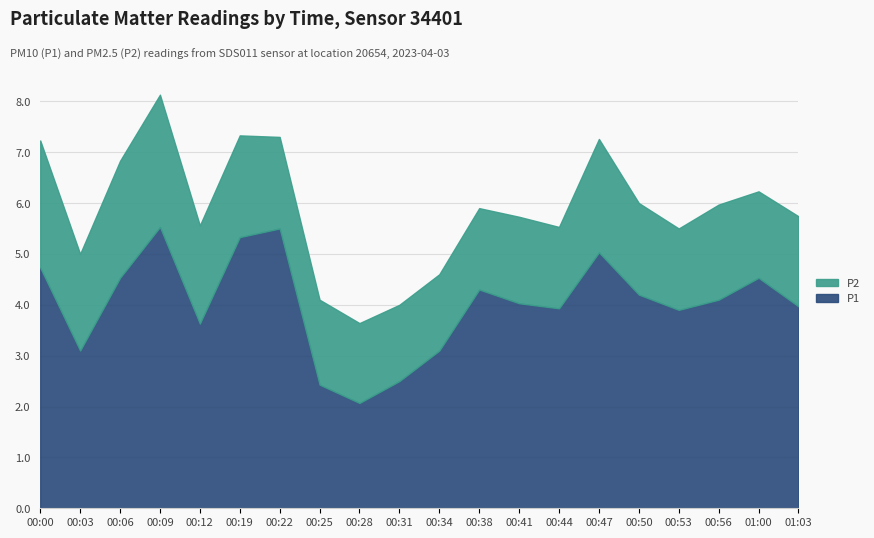

What is the sum of the P2 values at 00:03 and 00:00?

4.4